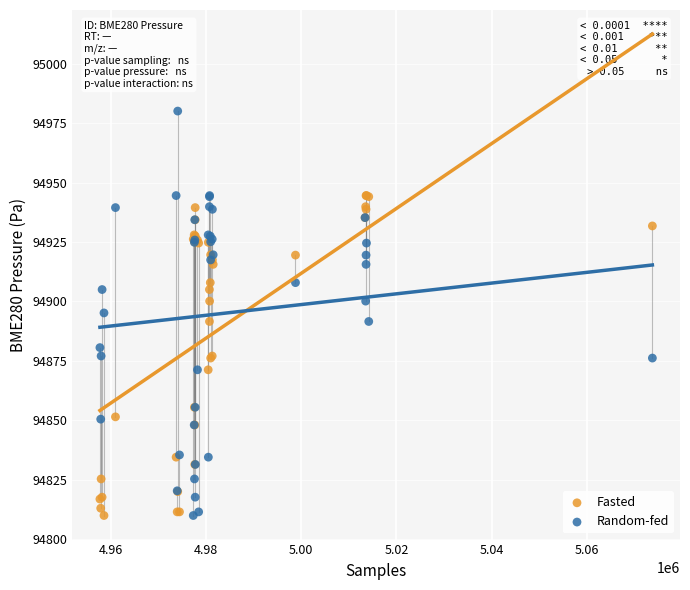

Which series contains the highest Y value?

Random-fed